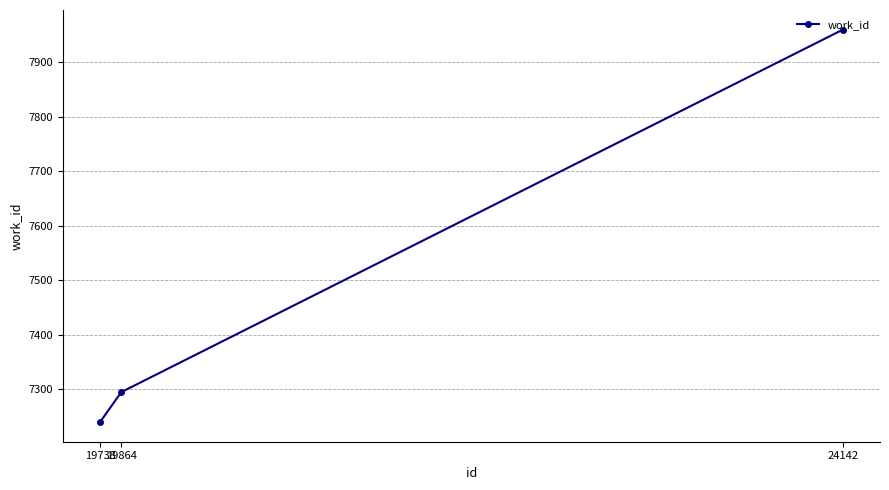

True or false: the data shows 2631 at 19738.

False